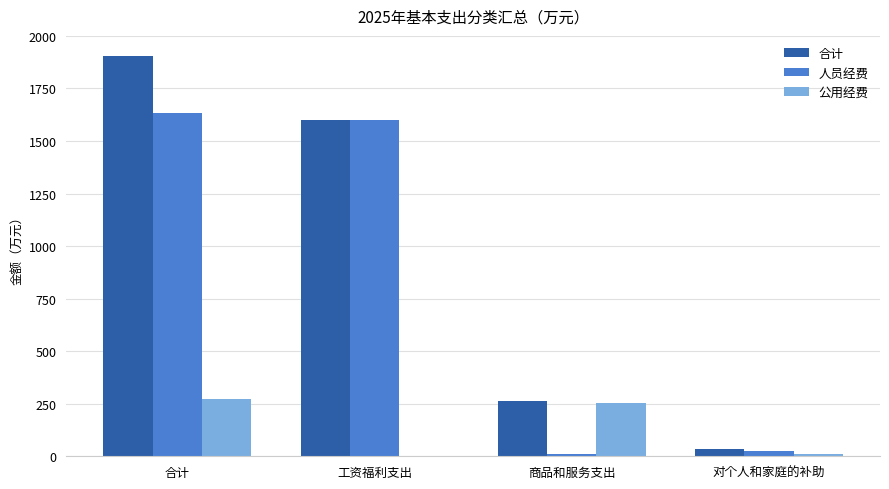

Reading left to right, extract all data points from this chart.

合计: 合计=1904.9	工资福利支出=1600.2	商品和服务支出=264.4	对个人和家庭的补助=33.7
人员经费: 合计=1631.6	工资福利支出=1599.4	商品和服务支出=9.1	对个人和家庭的补助=23.1
公用经费: 合计=273.3	工资福利支出=0.8	商品和服务支出=255.3	对个人和家庭的补助=10.6